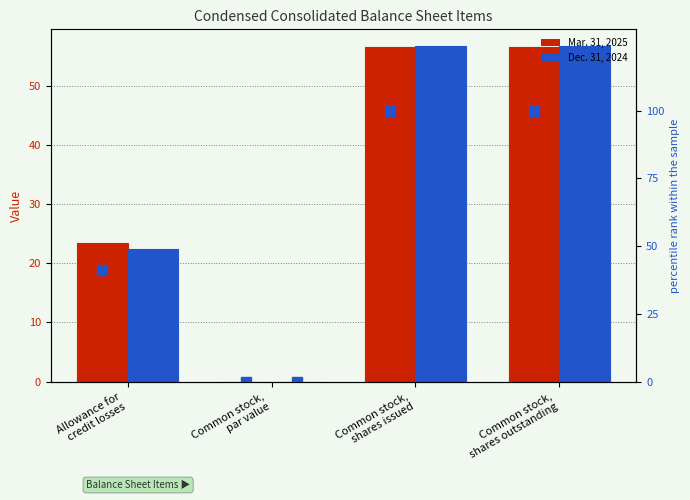

Rank the categories by Mar. 31, 2025 % value from highest to lowest.

Common stock,
shares issued, Common stock,
shares outstanding, Allowance for
credit losses, Common stock,
par value